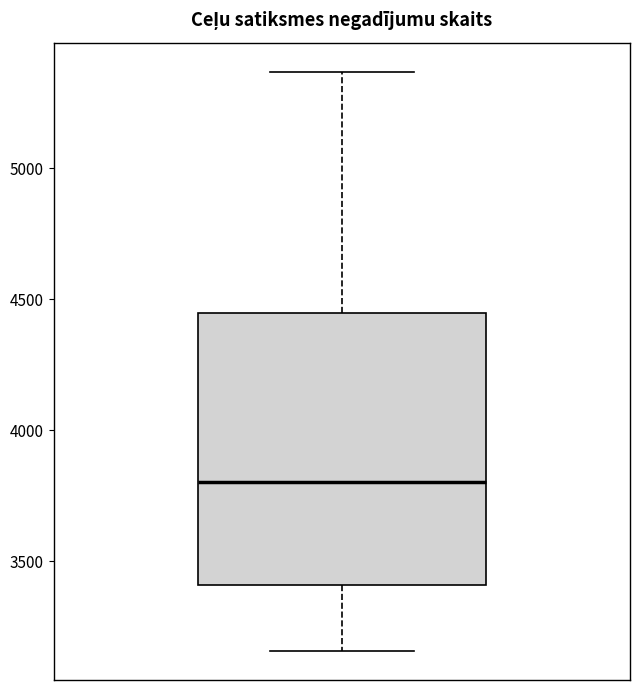

Read this box plot against the y-axis: the position of the median line, the range covered by the box, and the ends of both whiskers. The values are not printed on the chart, so give them approximately, as read against the axis.

median 3800, box 3400 to 4450, whiskers 3150 to 5350